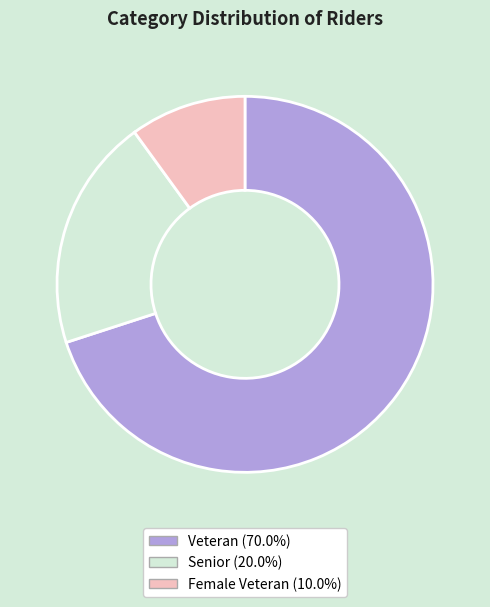

Which slice represents more than half of the pie?

Veteran